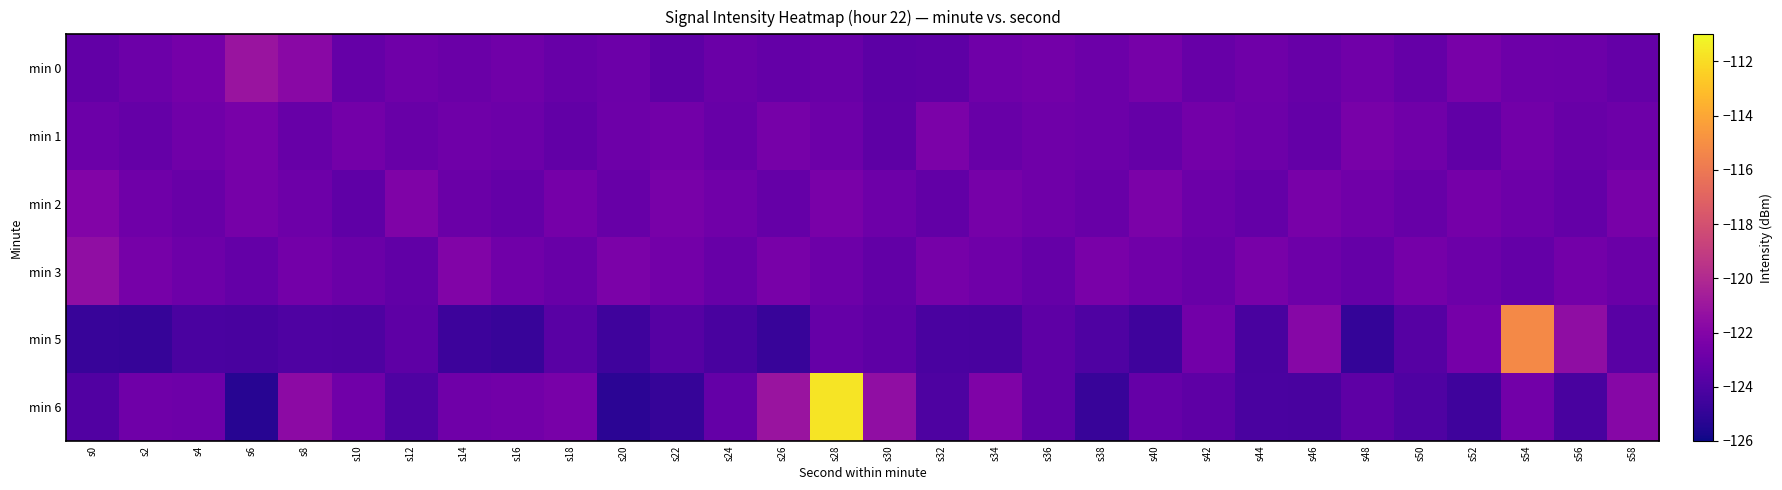

Reading left to right, extract all data points from this chart.

min 0: s0=-123.3	s2=-122.9	s4=-122.6	s6=-121.1	s8=-121.7	s10=-123.2	s12=-122.8	s14=-123.0	s16=-122.8	s18=-123.1	s20=-123.0	s22=-123.4	s24=-123.0	s26=-123.2	s28=-123.1	s30=-123.5	s32=-123.5	s34=-122.8	s36=-122.6	s38=-123.0	s40=-122.5	s42=-123.1	s44=-122.8	s46=-123.1	s48=-122.8	s50=-123.2	s52=-122.4	s54=-122.8	s56=-122.9	s58=-123.2
min 1: s0=-122.9	s2=-123.2	s4=-122.7	s6=-122.4	s8=-123.1	s10=-122.6	s12=-123.0	s14=-122.8	s16=-123.0	s18=-123.3	s20=-122.8	s22=-122.7	s24=-123.1	s26=-122.5	s28=-122.9	s30=-123.5	s32=-122.3	s34=-123.1	s36=-122.8	s38=-122.9	s40=-123.2	s42=-122.6	s44=-122.8	s46=-123.2	s48=-122.5	s50=-122.8	s52=-123.3	s54=-122.7	s56=-123.0	s58=-122.9
min 2: s0=-122.0	s2=-122.8	s4=-123.0	s6=-122.5	s8=-122.9	s10=-123.4	s12=-122.2	s14=-123.0	s16=-123.2	s18=-122.6	s20=-123.1	s22=-122.4	s24=-122.7	s26=-123.2	s28=-122.4	s30=-122.8	s32=-123.3	s34=-122.5	s36=-122.8	s38=-123.1	s40=-122.3	s42=-123.0	s44=-123.2	s46=-122.4	s48=-122.8	s50=-123.1	s52=-122.6	s54=-122.9	s56=-123.2	s58=-122.5
min 3: s0=-121.5	s2=-122.5	s4=-122.9	s6=-123.2	s8=-122.6	s10=-123.0	s12=-123.3	s14=-122.1	s16=-122.8	s18=-123.0	s20=-122.3	s22=-122.7	s24=-123.1	s26=-122.4	s28=-122.9	s30=-123.3	s32=-122.5	s34=-122.8	s36=-123.2	s38=-122.4	s40=-122.7	s42=-123.1	s44=-122.5	s46=-122.8	s48=-123.2	s50=-122.5	s52=-122.9	s54=-123.2	s56=-122.6	s58=-123.0
min 5: s0=-124.8	s2=-124.8	s4=-124.2	s6=-124.2	s8=-124.0	s10=-124.0	s12=-123.4	s14=-124.7	s16=-124.8	s18=-123.6	s20=-124.6	s22=-123.7	s24=-124.2	s26=-124.8	s28=-123.1	s30=-123.5	s32=-124.2	s34=-124.2	s36=-123.5	s38=-124.0	s40=-124.6	s42=-122.7	s44=-124.2	s46=-121.9	s48=-124.9	s50=-123.7	s52=-122.6	s54=-115.2	s56=-121.5	s58=-123.6
min 6: s0=-123.9	s2=-122.8	s4=-122.9	s6=-125.3	s8=-121.6	s10=-122.7	s12=-124.0	s14=-122.8	s16=-122.7	s18=-122.5	s20=-125.2	s22=-124.8	s24=-123.2	s26=-121.1	s28=-111.7	s30=-121.5	s32=-124.0	s34=-122.2	s36=-123.4	s38=-124.8	s40=-123.1	s42=-123.5	s44=-124.2	s46=-124.2	s48=-123.5	s50=-124.0	s52=-124.6	s54=-122.7	s56=-124.2	s58=-121.9